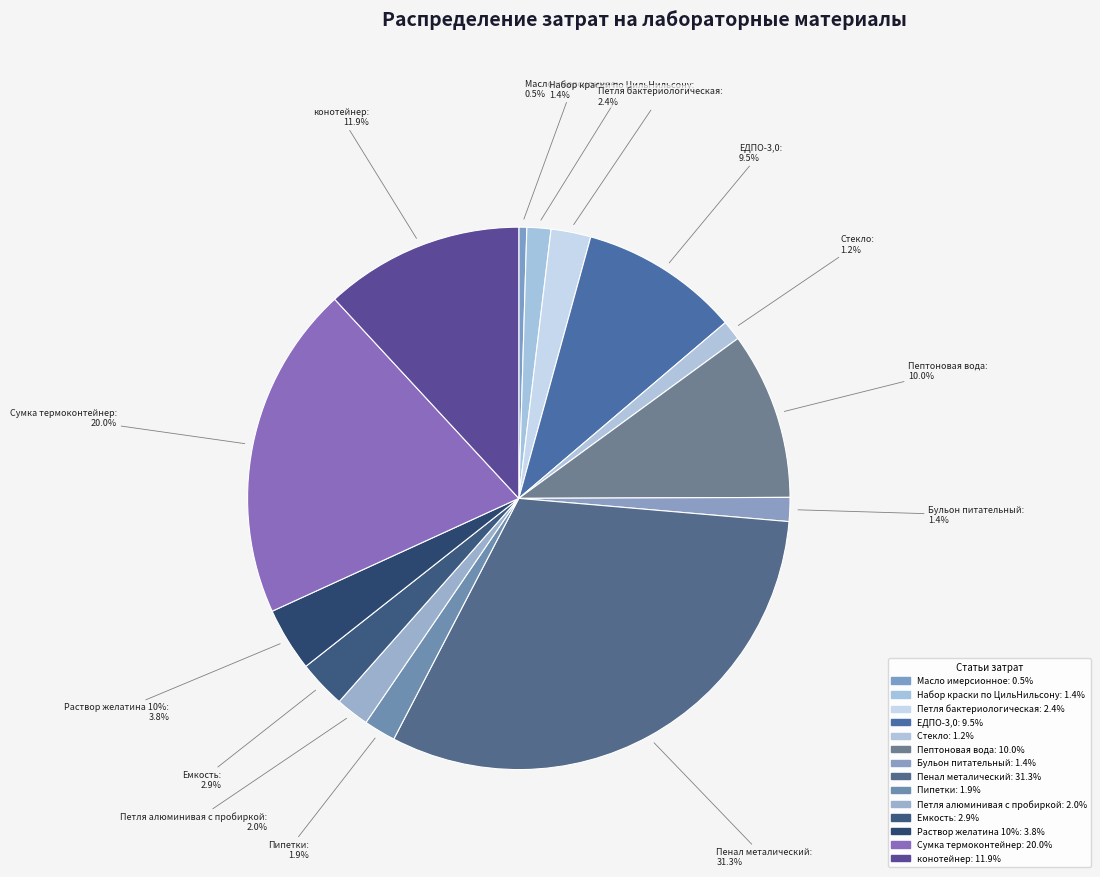

What is the smallest slice in the pie chart?

Масло имерсионное